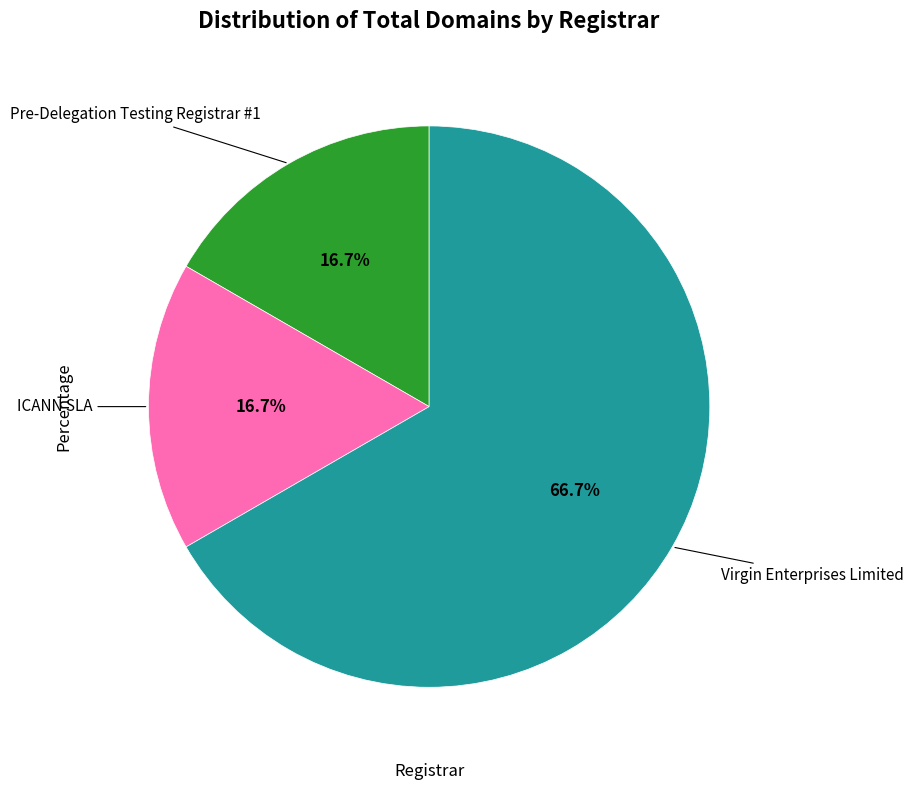

Count the number of slices in the pie.

3